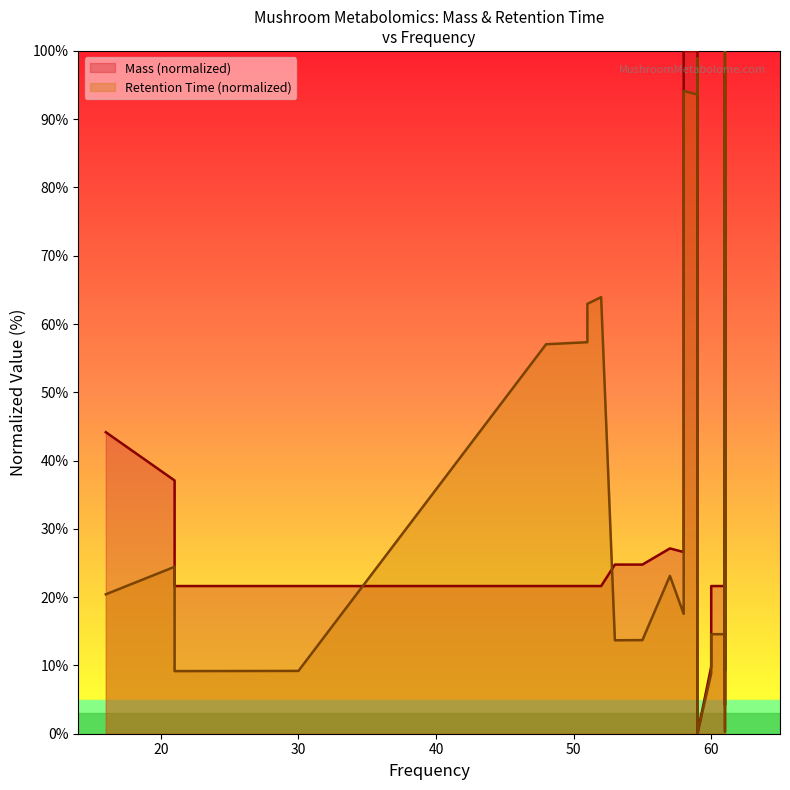

What is the total value across all series at 59?

193.6